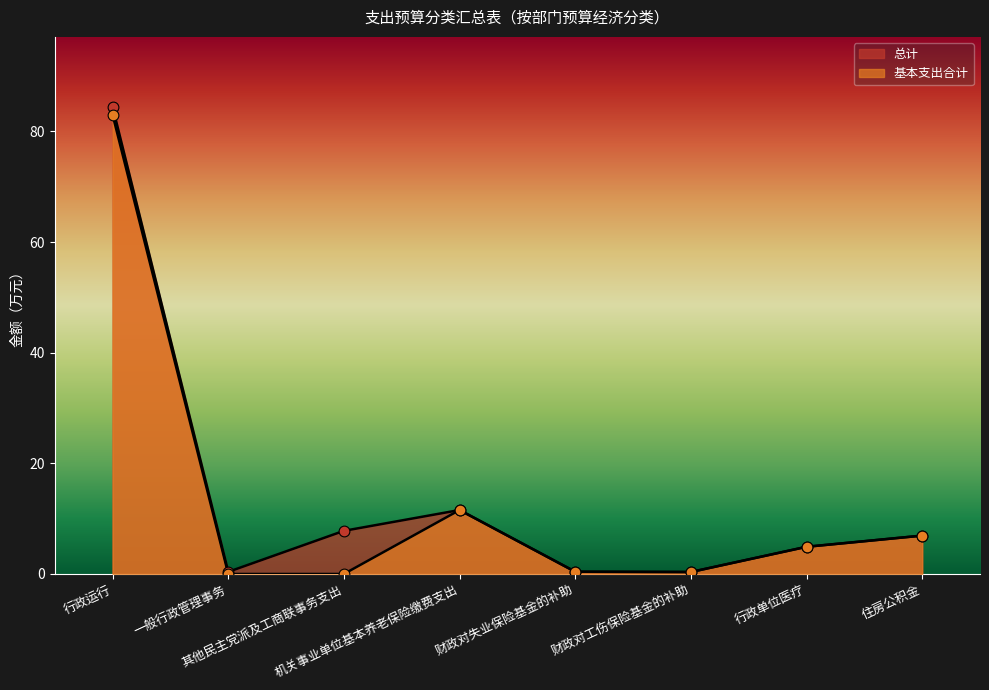

Which series has the largest Y range (max minus min)?

总计